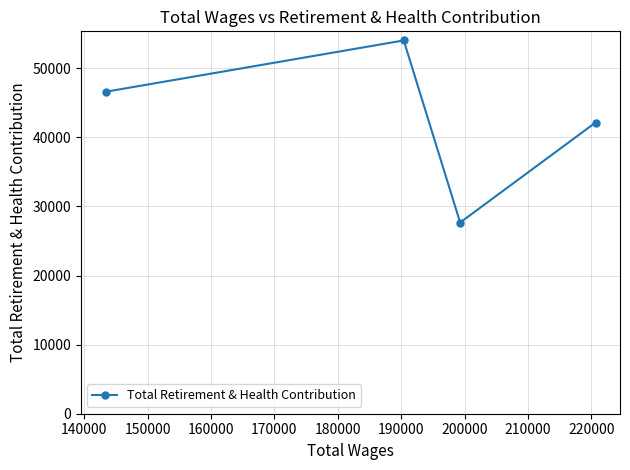

What is the minimum value shown in the chart?

27670